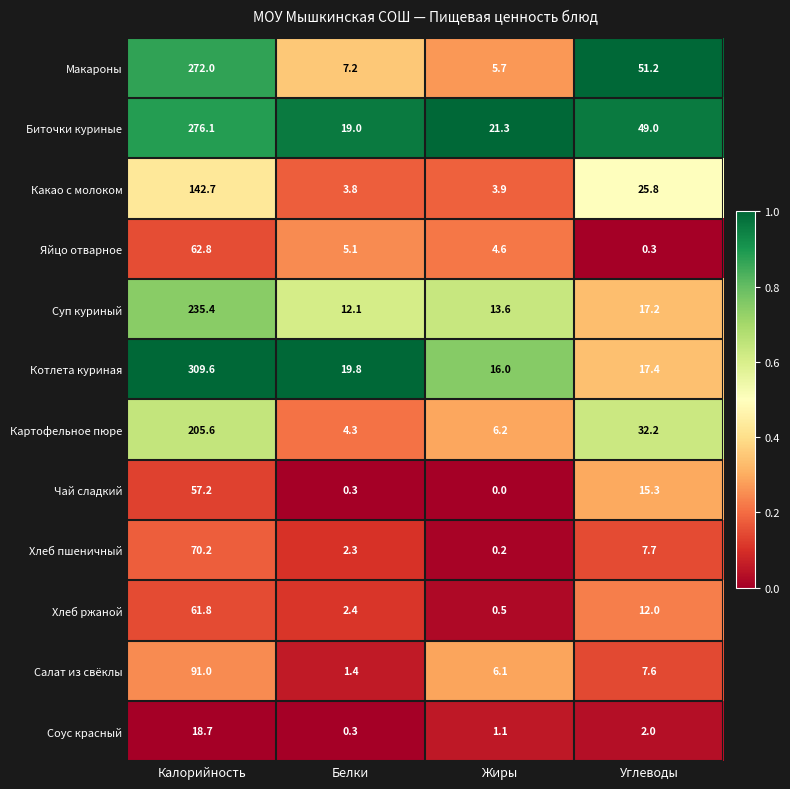

What is the spread (max minus min) of values at Белки?

19.5